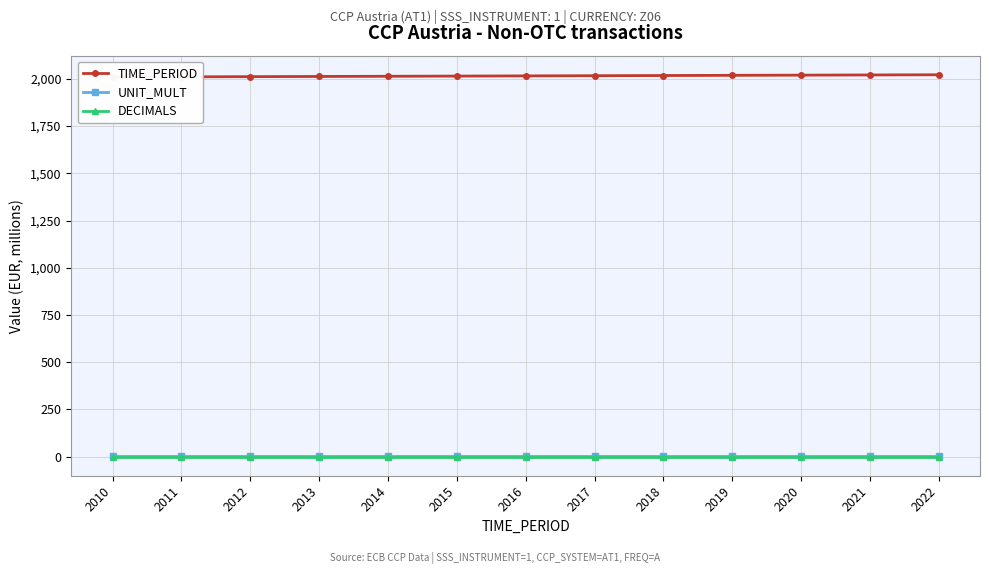

Is it true that DECIMALS equals 0 at 2011?

True